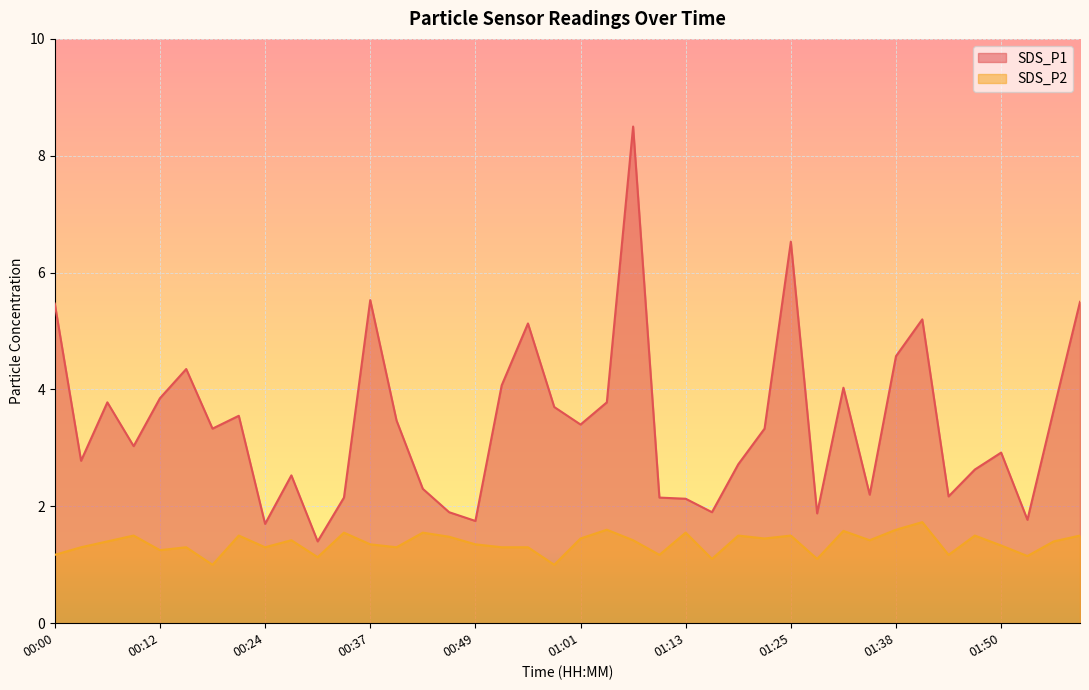

Which series has the largest range (max minus min)?

SDS_P1